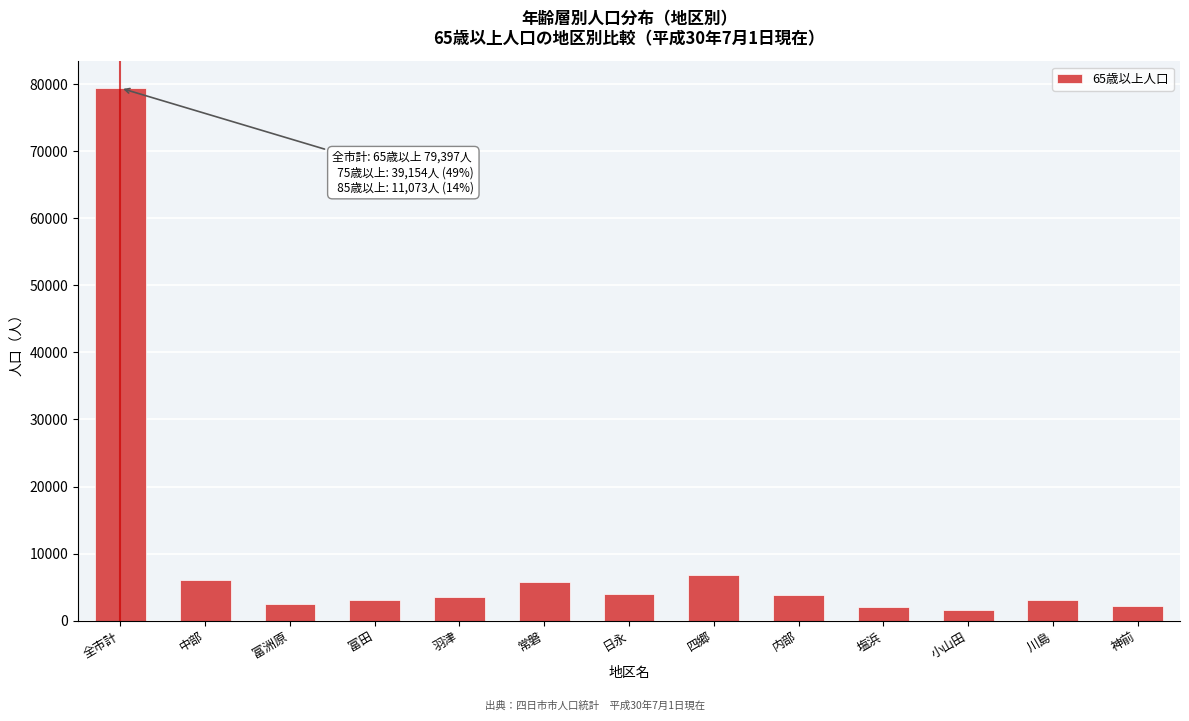

Between 中部 and 塩浜, which is larger?

中部